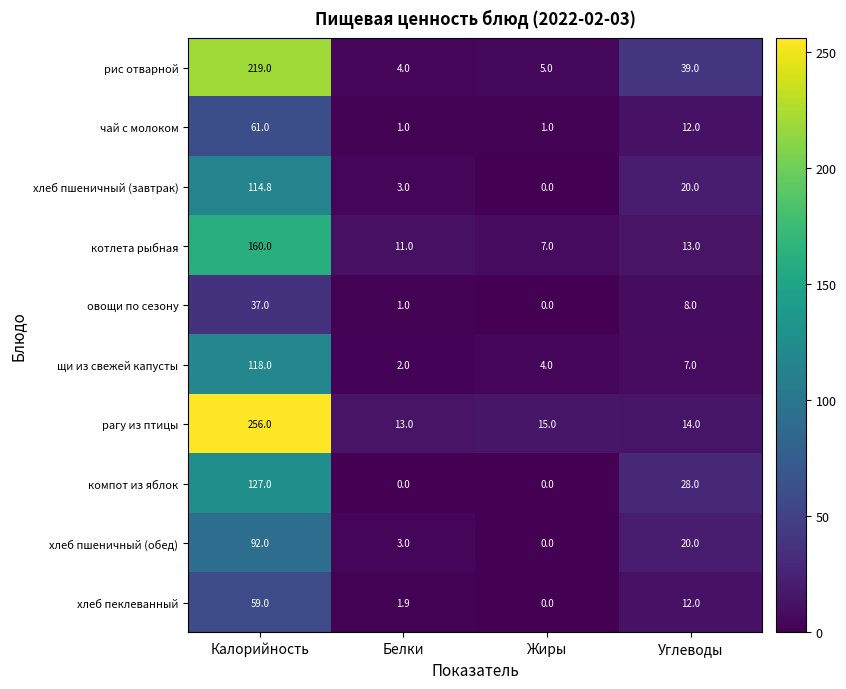

At which category is the sum across all series the highest?

Калорийность